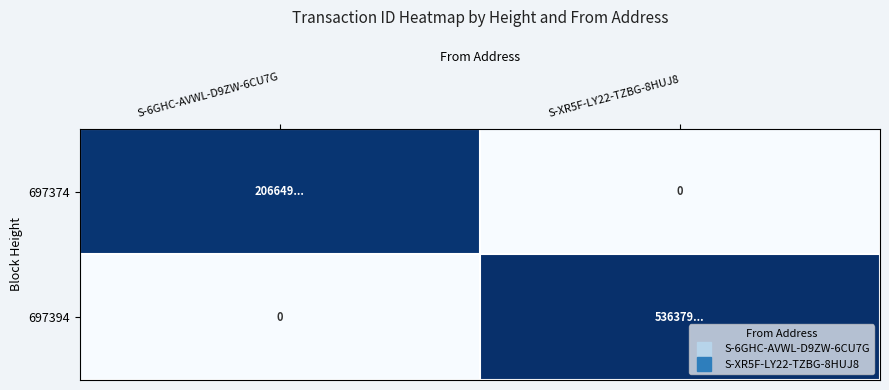

At which category is the sum across all series the highest?

S-XR5F-LY22-TZBG-8HUJ8